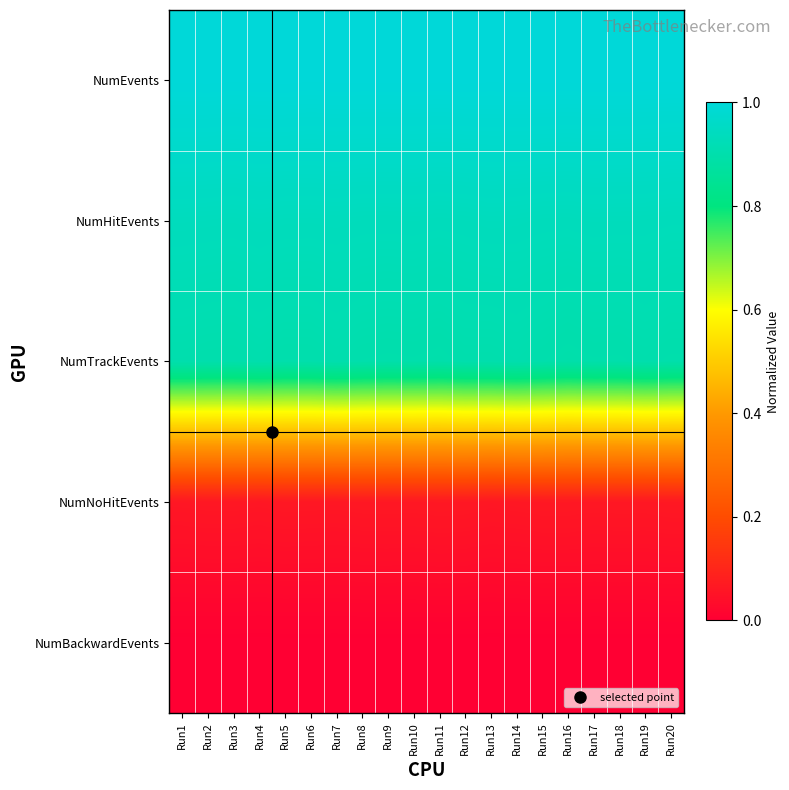

What is the total value across all series at Run11?

2.9